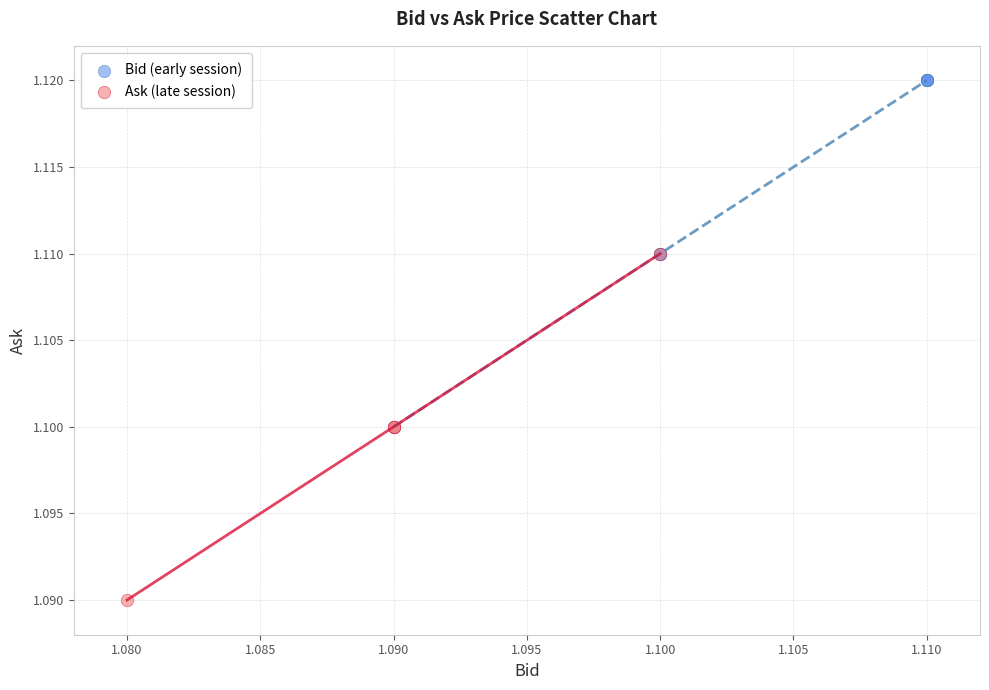

Which series contains the lowest Y value?

Ask (late session)